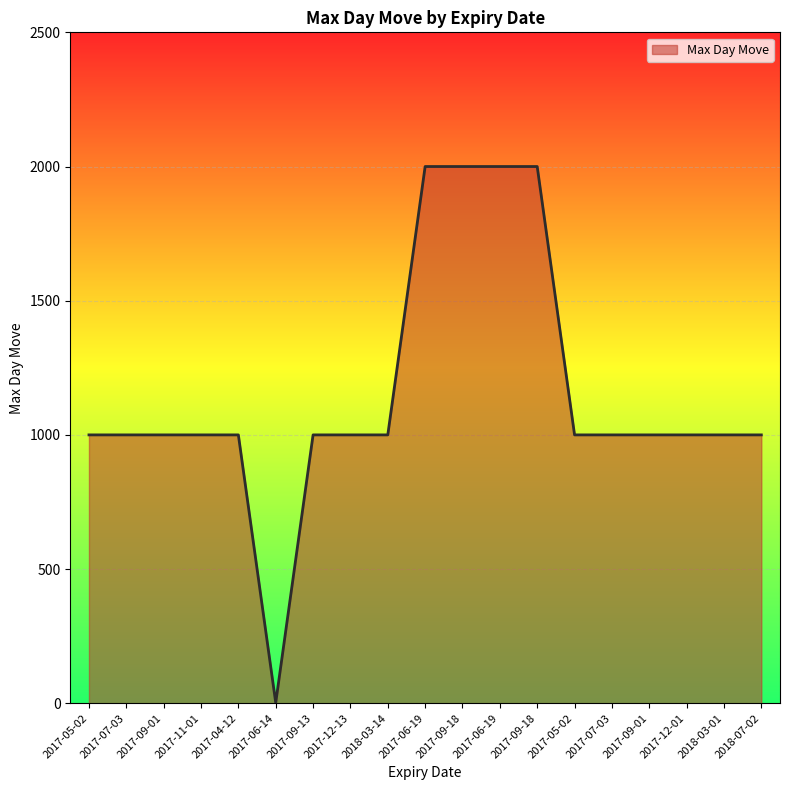

True or false: the data shows 1000 at 2017-05-02.

True